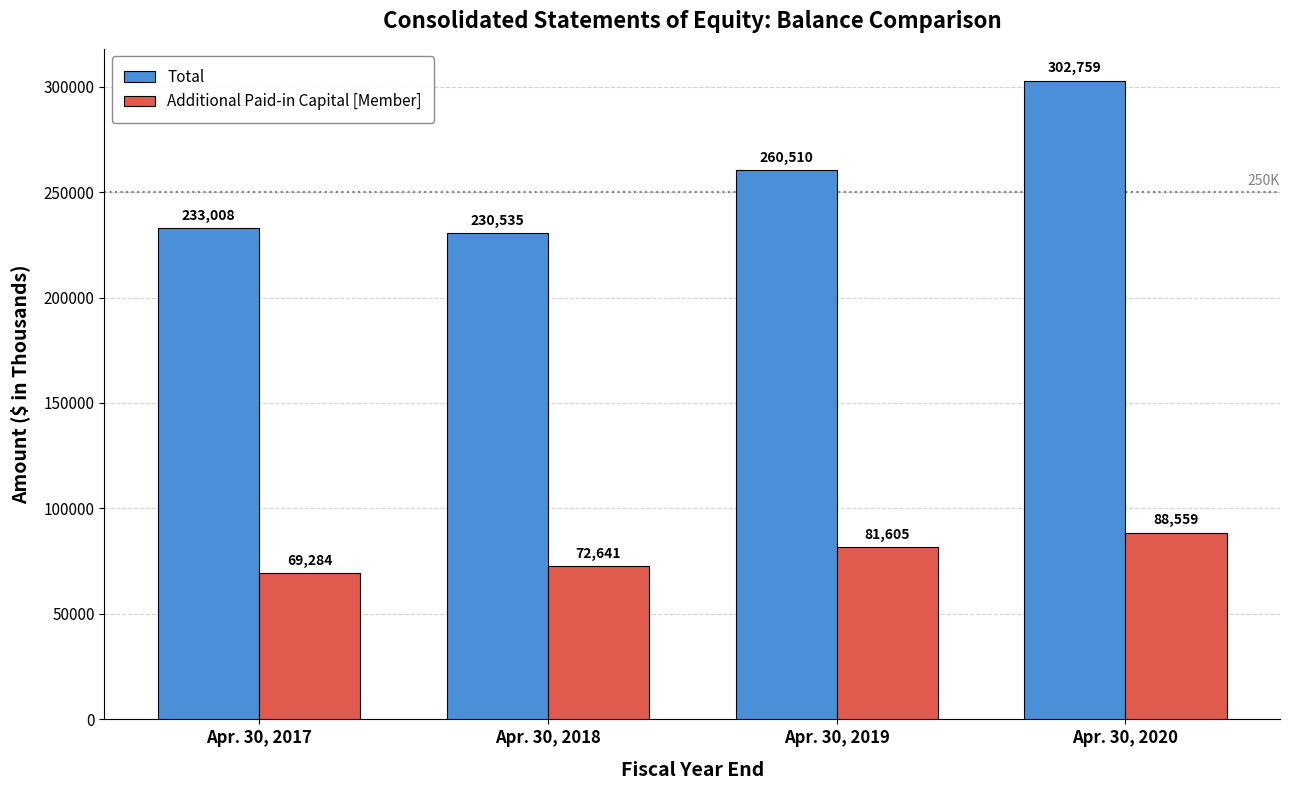

Is the value of Total at Apr. 30, 2017 greater than the value of Additional Paid-in Capital [Member] at Apr. 30, 2020?

Yes